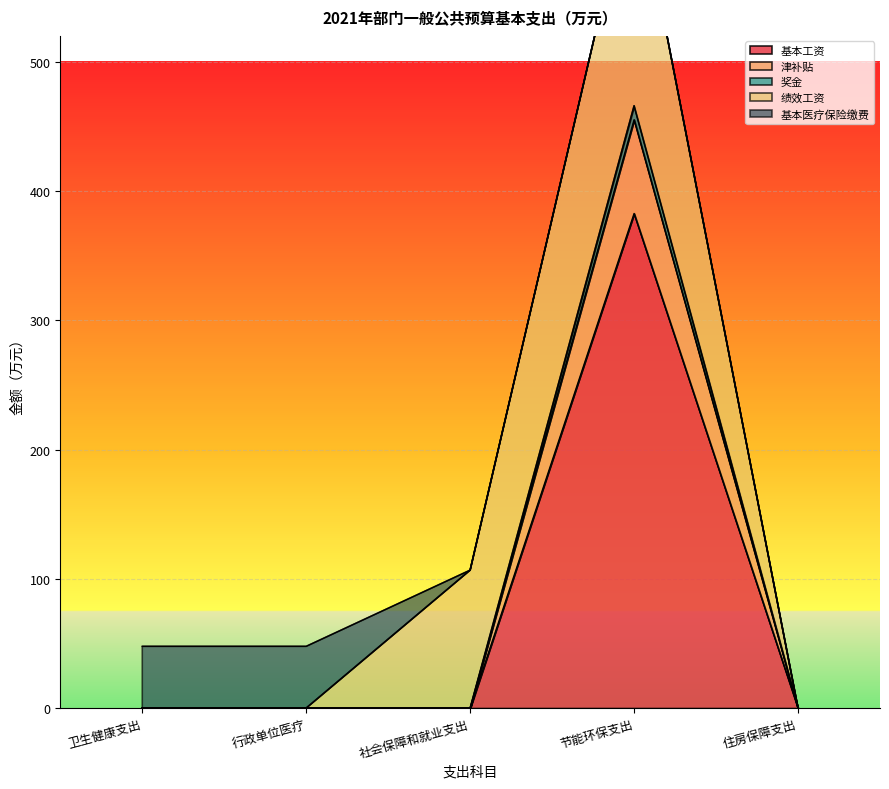

Is the value of 奖金 at 行政单位医疗 greater than the value of 津补贴 at 卫生健康支出?

No